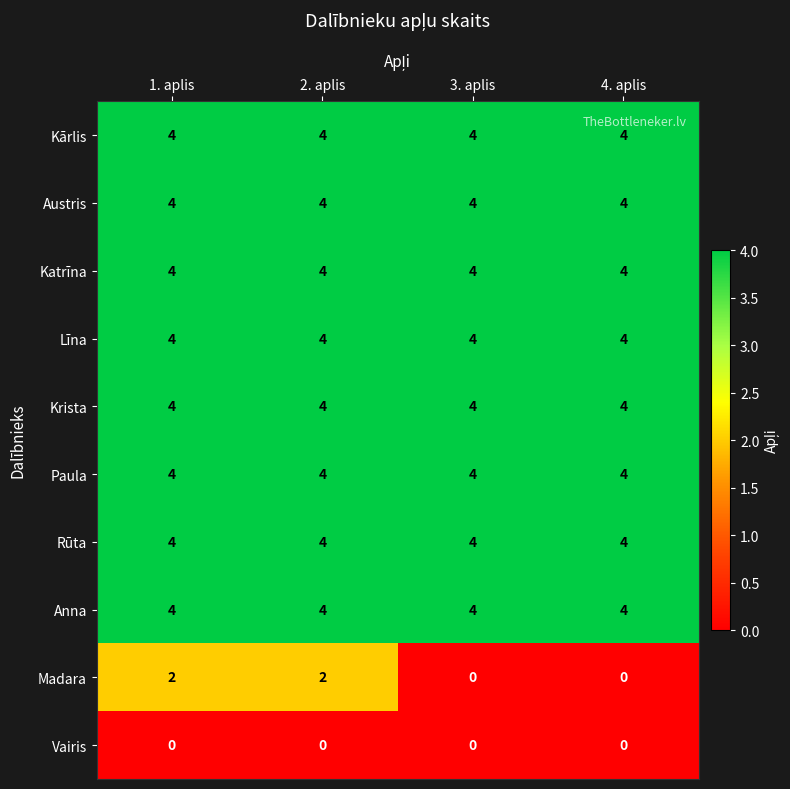

What is the highest value of the Paula series?

4